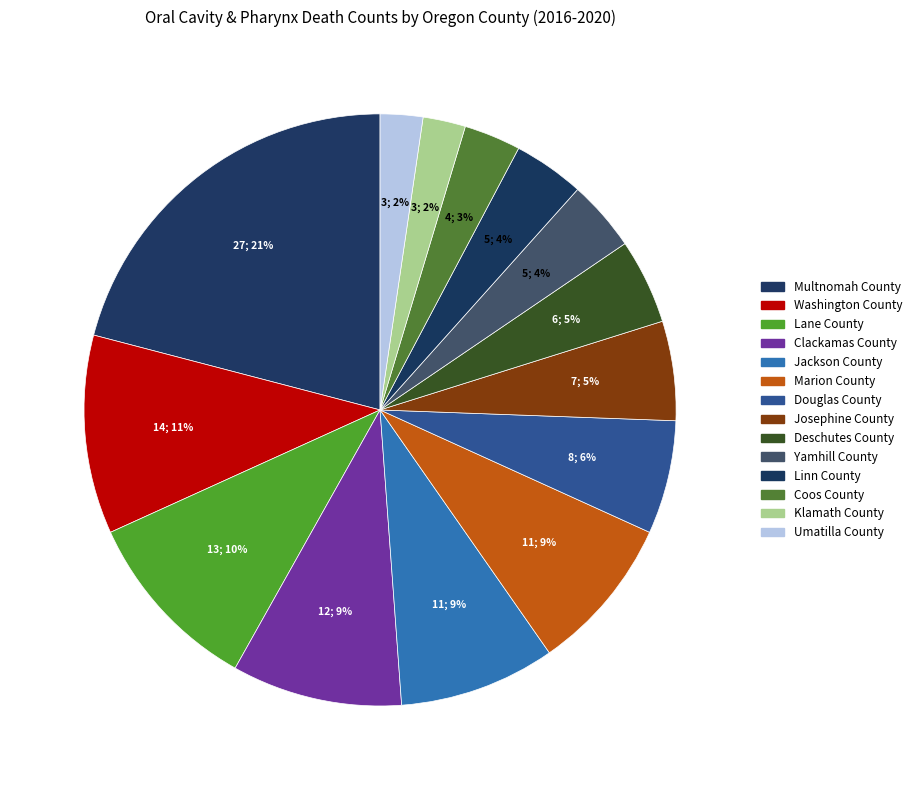

Rank the categories by value from lowest to highest.

Klamath County, Umatilla County, Coos County, Yamhill County, Linn County, Deschutes County, Josephine County, Douglas County, Jackson County, Marion County, Clackamas County, Lane County, Washington County, Multnomah County